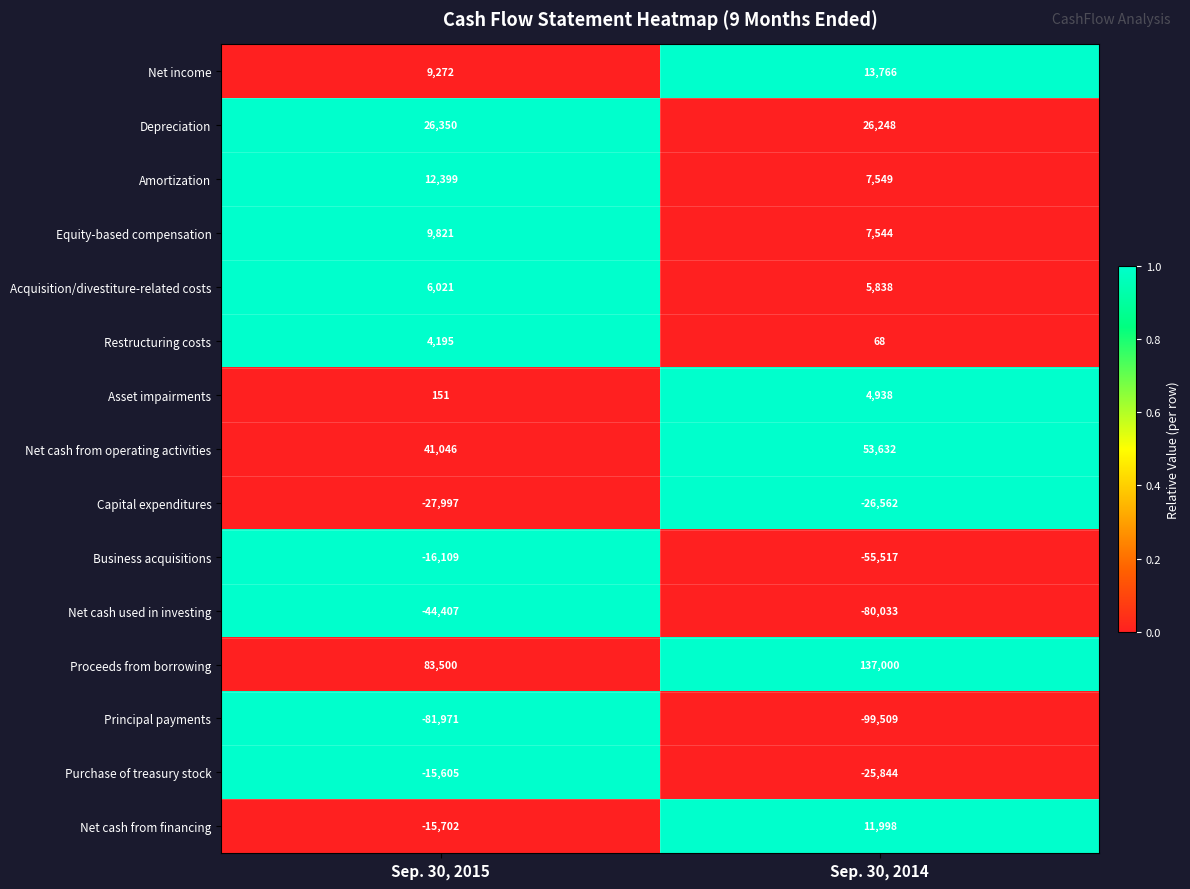

Reading right to left, list all the values displayed in this chart.

Net income: Sep. 30, 2014=13766	Sep. 30, 2015=9272
Depreciation: Sep. 30, 2014=26248	Sep. 30, 2015=26350
Amortization: Sep. 30, 2014=7549	Sep. 30, 2015=12399
Equity-based compensation: Sep. 30, 2014=7544	Sep. 30, 2015=9821
Acquisition/divestiture-related costs: Sep. 30, 2014=5838	Sep. 30, 2015=6021
Restructuring costs: Sep. 30, 2014=68	Sep. 30, 2015=4195
Asset impairments: Sep. 30, 2014=4938	Sep. 30, 2015=151
Net cash from operating activities: Sep. 30, 2014=53632	Sep. 30, 2015=41046
Capital expenditures: Sep. 30, 2014=-26562	Sep. 30, 2015=-27997
Business acquisitions: Sep. 30, 2014=-55517	Sep. 30, 2015=-16109
Net cash used in investing: Sep. 30, 2014=-80033	Sep. 30, 2015=-44407
Proceeds from borrowing: Sep. 30, 2014=137000	Sep. 30, 2015=83500
Principal payments: Sep. 30, 2014=-99509	Sep. 30, 2015=-81971
Purchase of treasury stock: Sep. 30, 2014=-25844	Sep. 30, 2015=-15605
Net cash from financing: Sep. 30, 2014=11998	Sep. 30, 2015=-15702